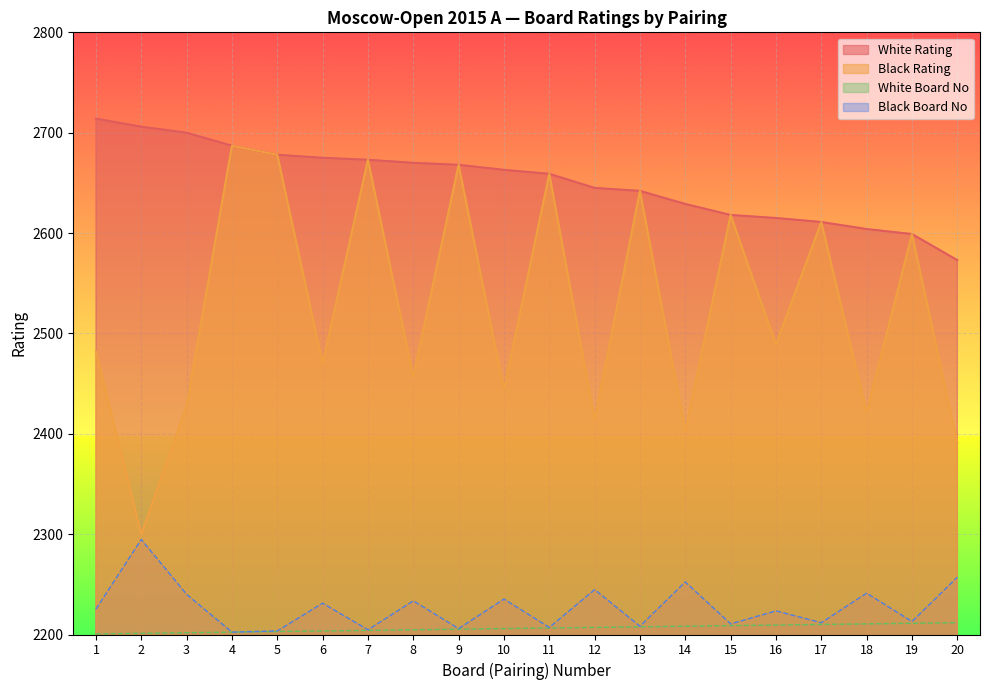

List the labels in order of Black Rating value, smallest first.

2, 20, 14, 12, 18, 3, 10, 8, 6, 1, 16, 19, 17, 15, 13, 11, 9, 7, 5, 4